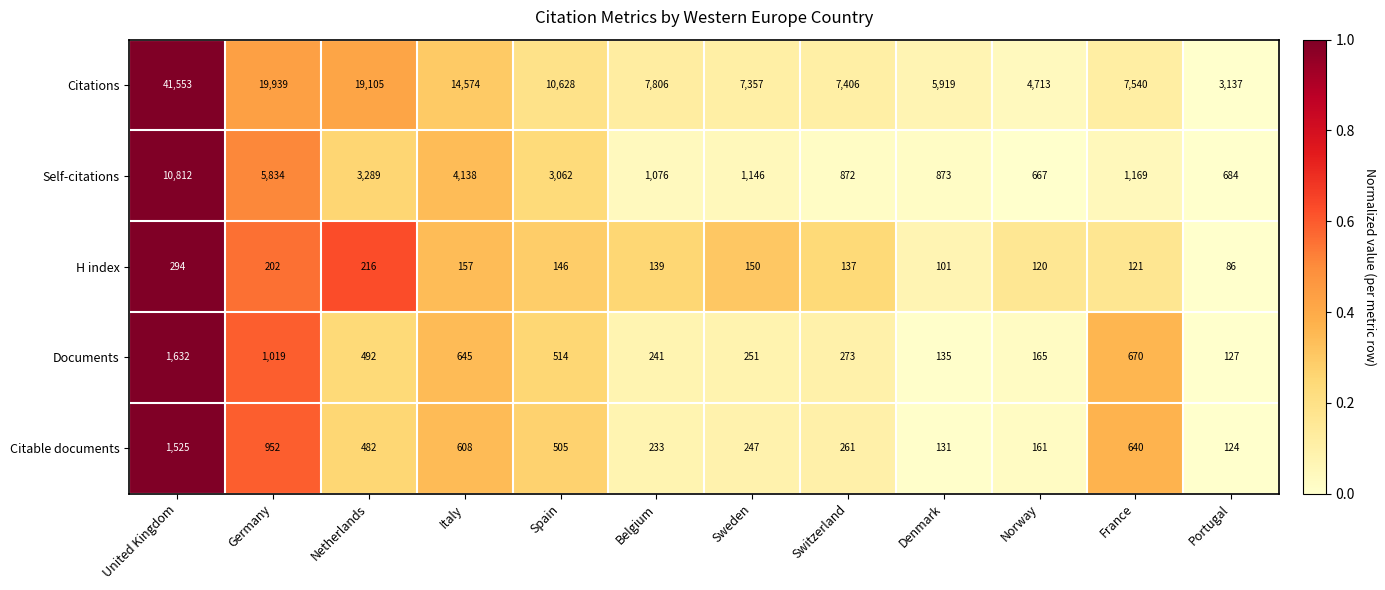

Is the value of Self-citations at Sweden greater than the value of Citable documents at Italy?

Yes